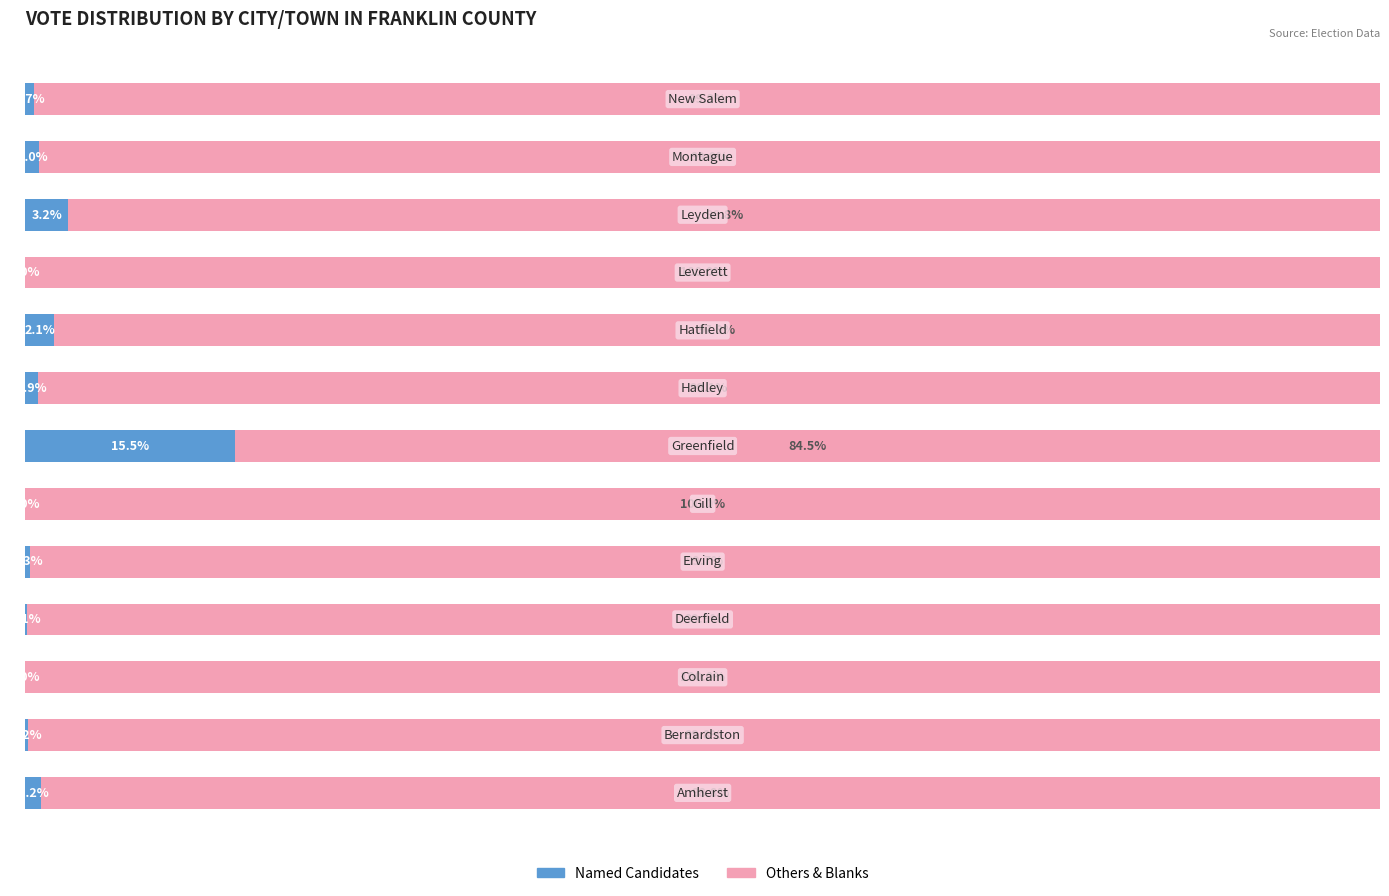

What are all the series names shown in the legend?

Named Candidates, Others & Blanks